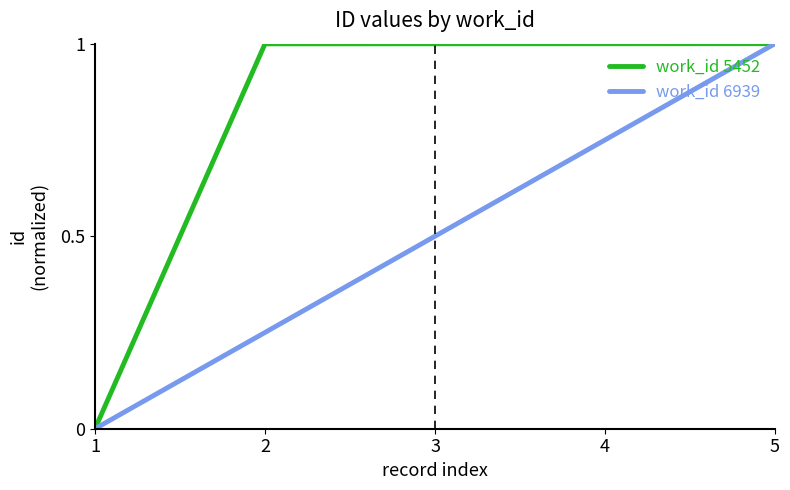

At which category is the sum across all series the highest?

5